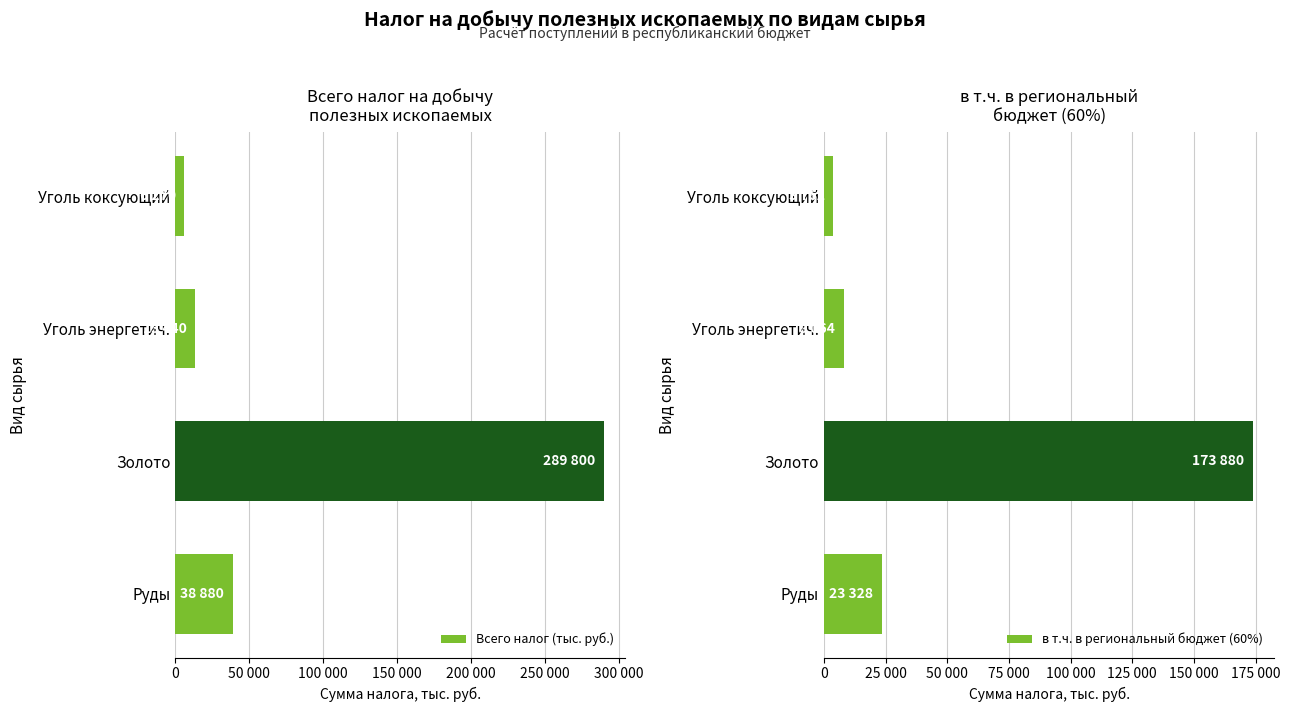

At Руды, list the series in order from largest to smallest.

Всего налог (тыс. руб.), в т.ч. в региональный бюджет (60%)